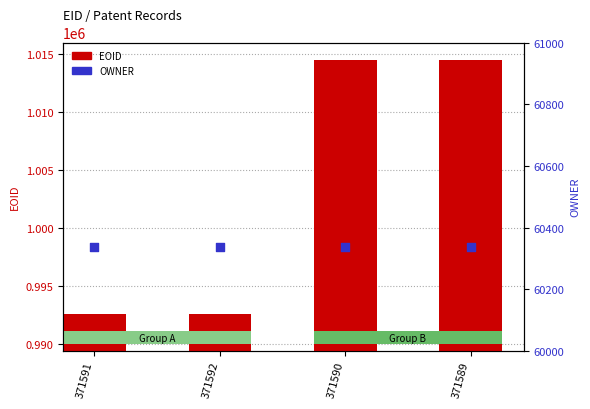

Is the value of EOID at 371591 greater than the value of OWNER at 371590?

Yes